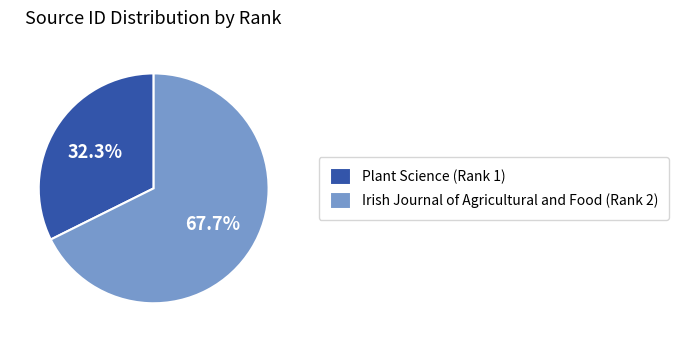

To the nearest percent, what percentage of the pie is Plant Science (Rank 1)?

32%